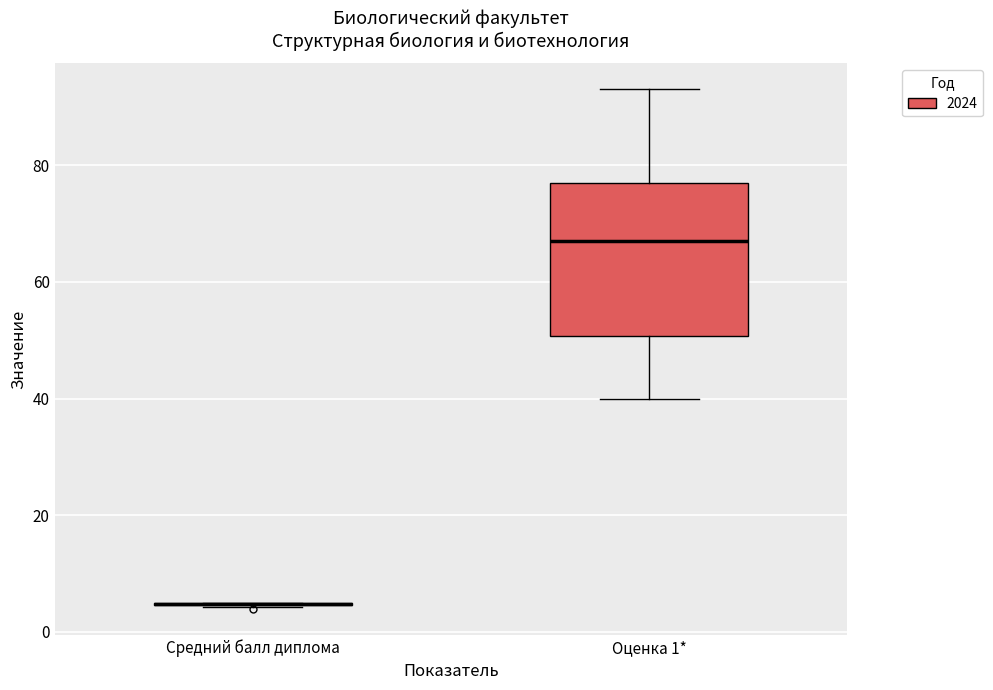

Where does the lower whisker of the box for Оценка 1* end on the y-axis? The values are not printed on the chart, so give them approximately, as read against the axis.

40